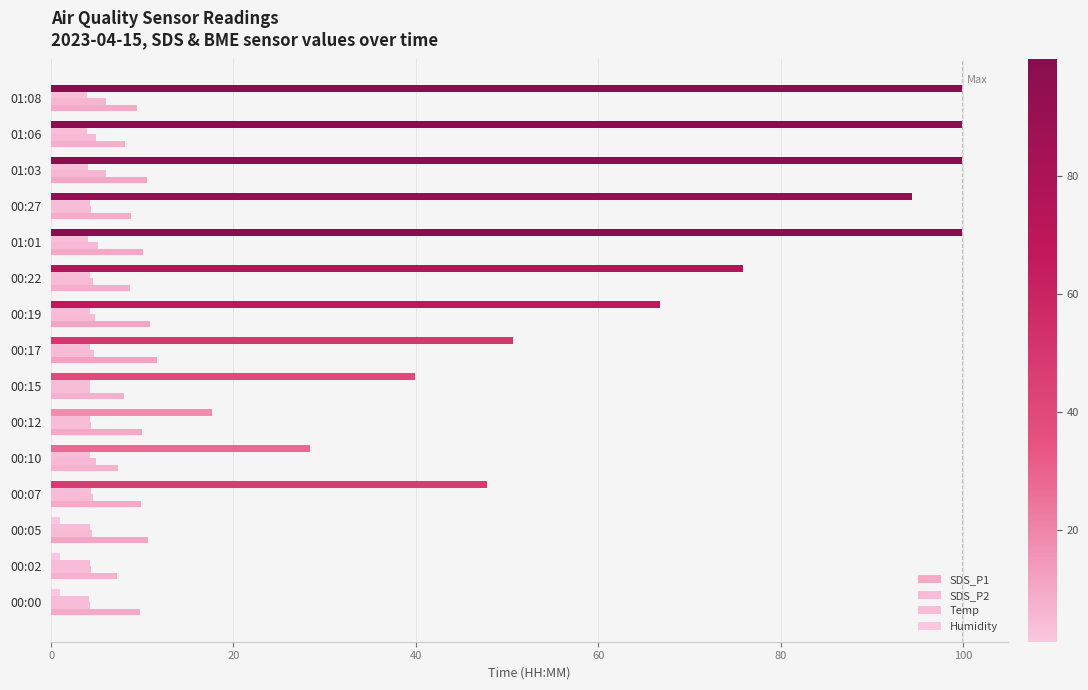

What is the minimum value shown in the chart?

1.0